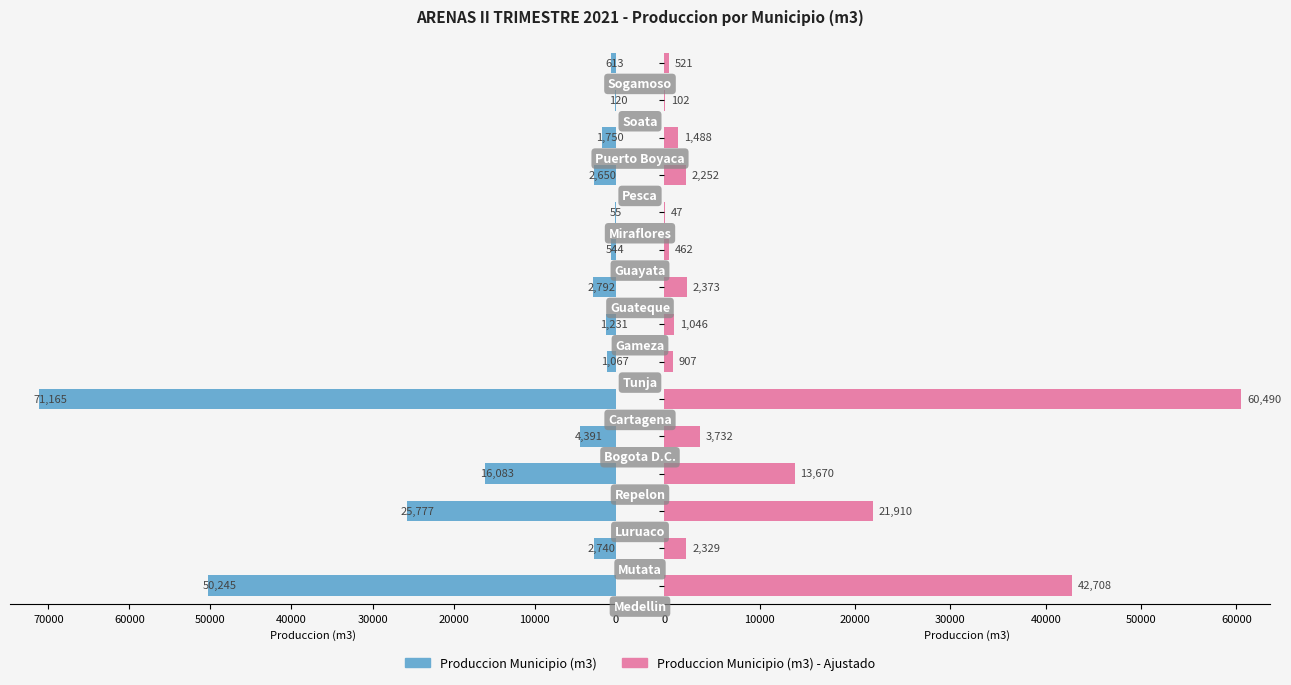

What is the value of the Production (raw) bar at the 14th from the left?

120.0